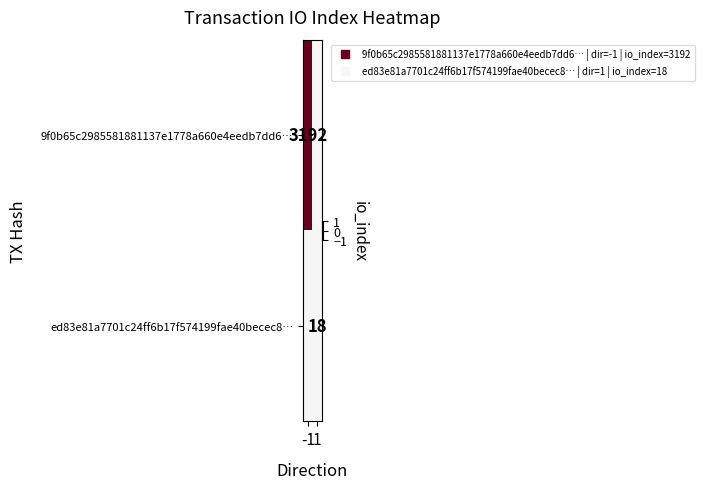

Which category has the lowest value across all series?

1